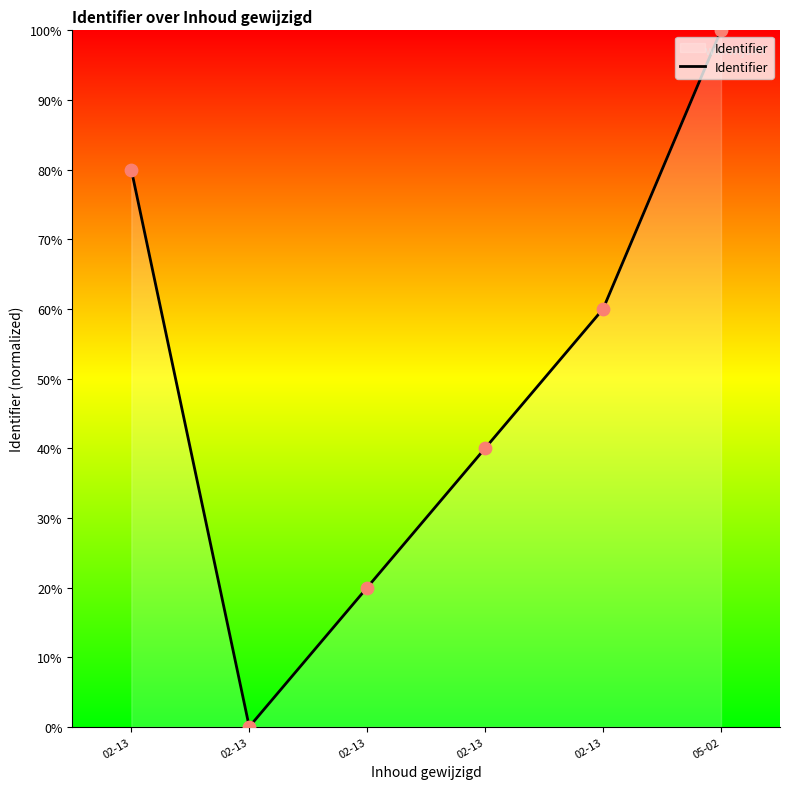

What is the change in value from 02-13 to 05-02?

+100